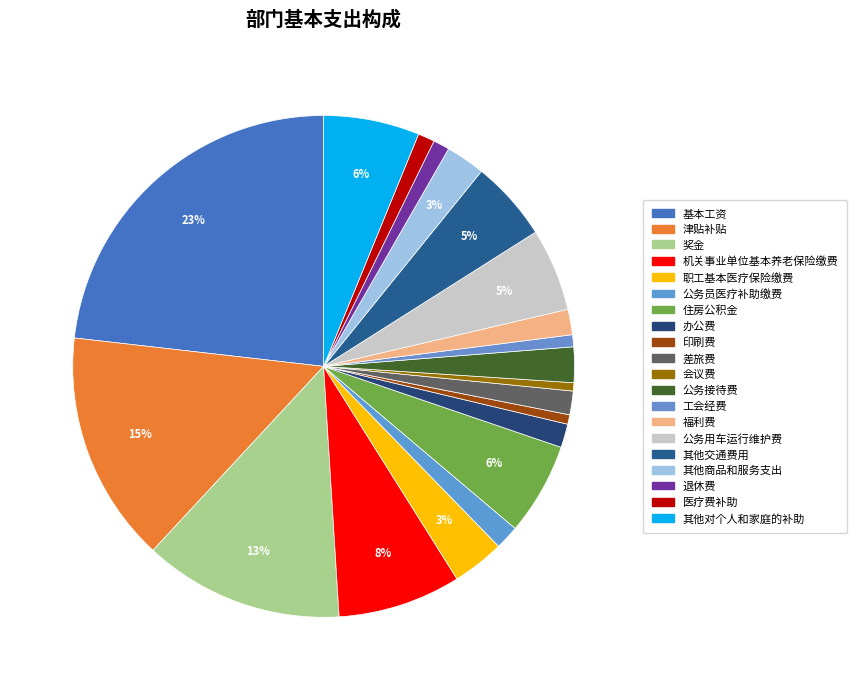

Is there any slice that represents more than half of the pie?

No